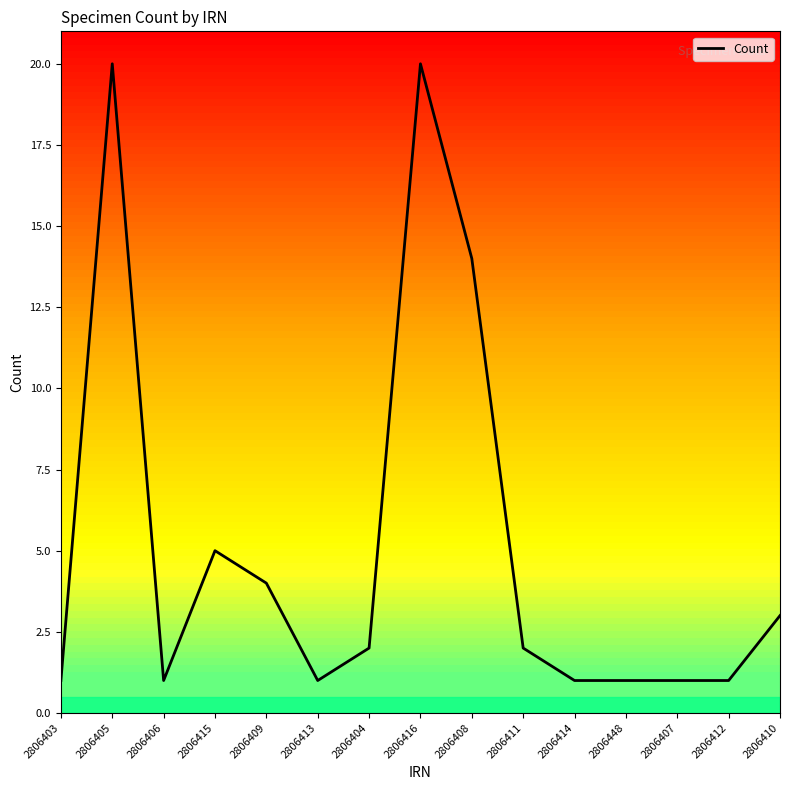

What is the change in value from 2806408 to 2806414?

-13